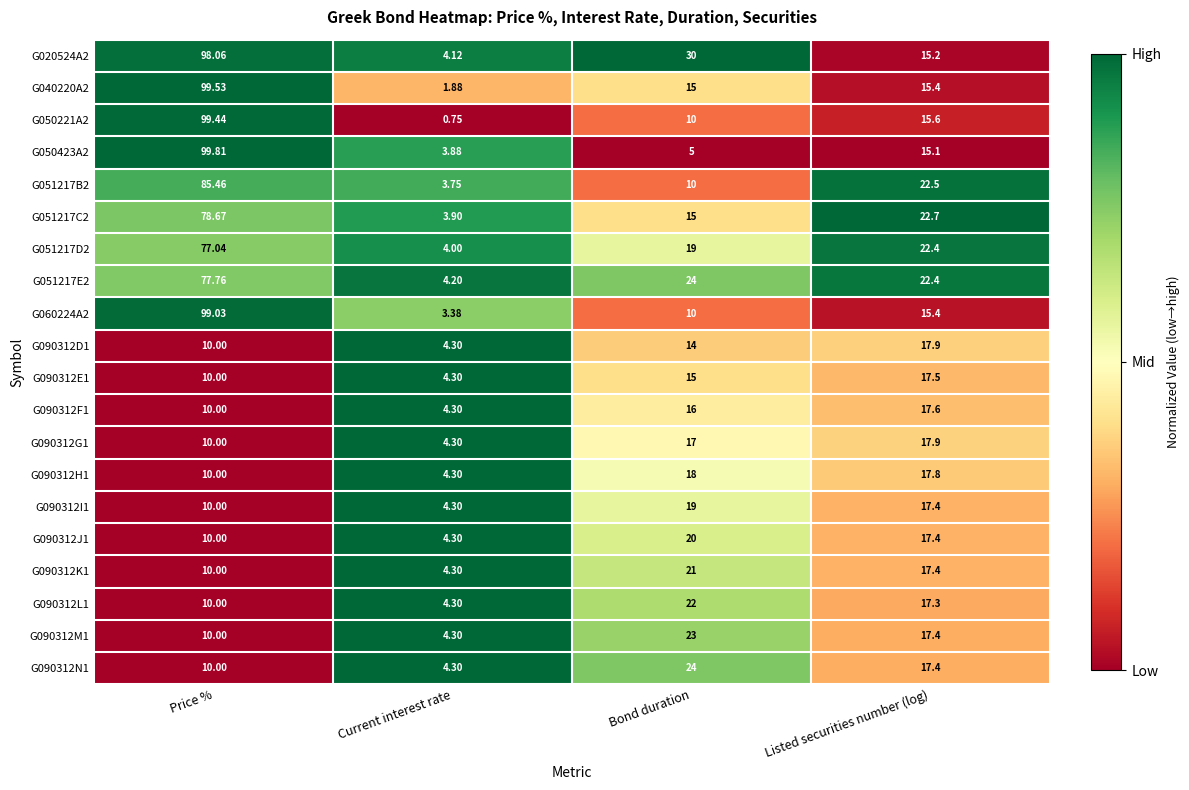

Which label corresponds to the largest value in the chart?

Price %